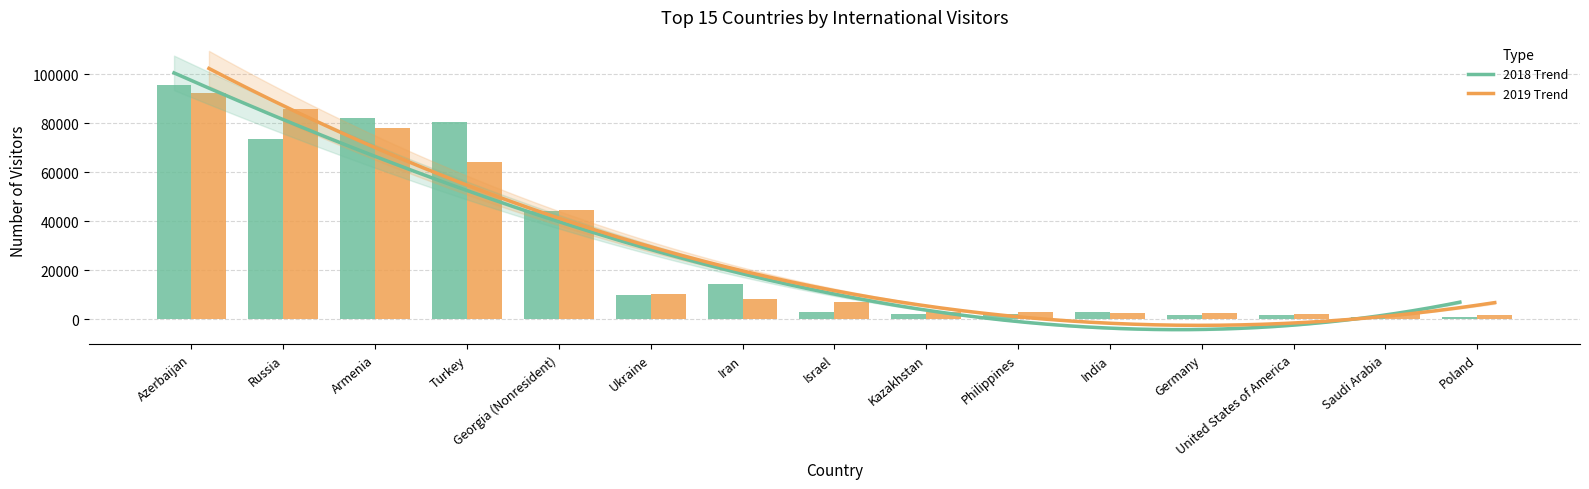

What is the label of the 4th bar from the right?

Germany